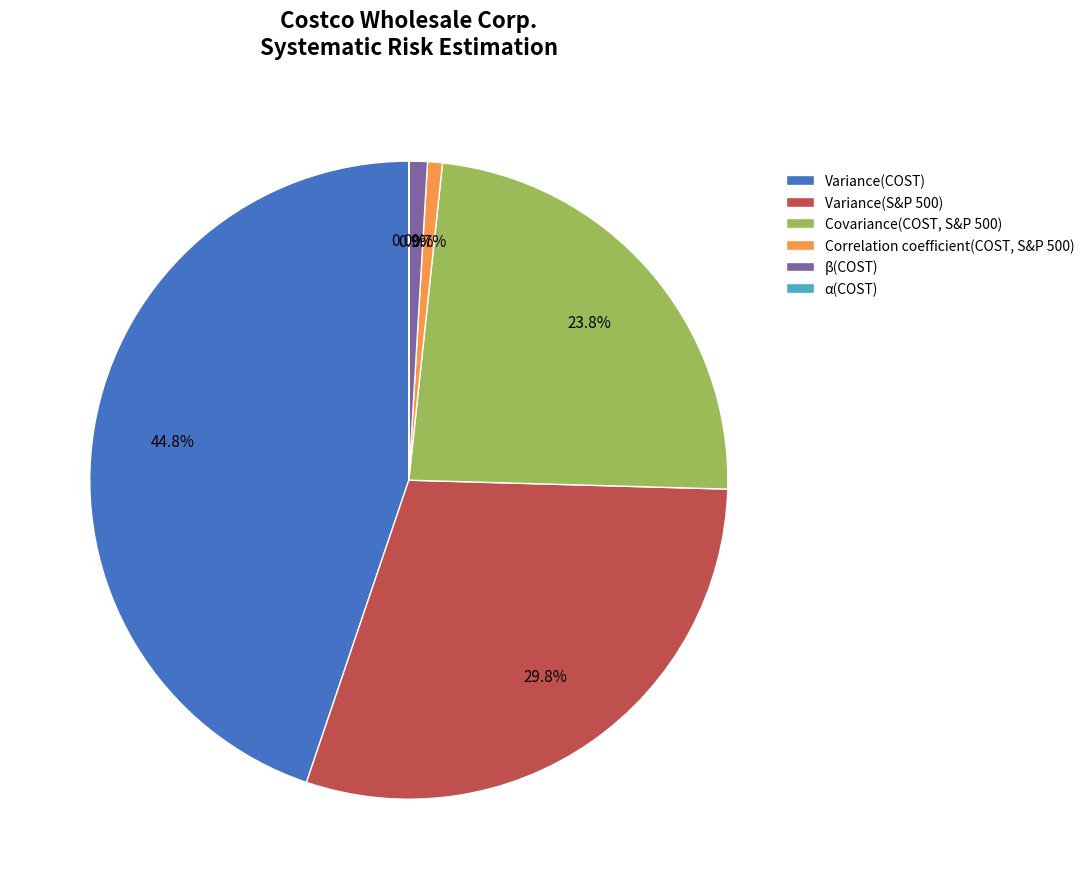

What is the ratio of the value at Covariance(COST, S&P 500) to the value at Variance(COST)?

0.5